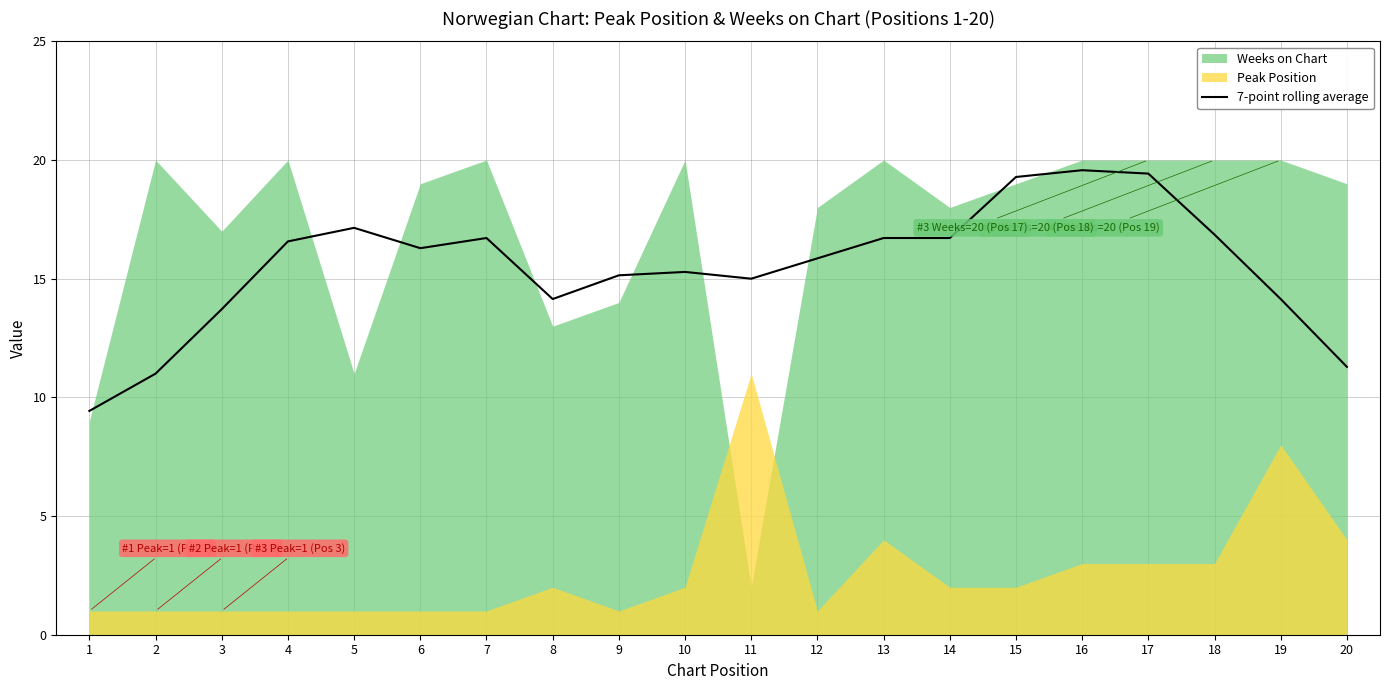

Is it true that the value at 10 is 8.2?

False